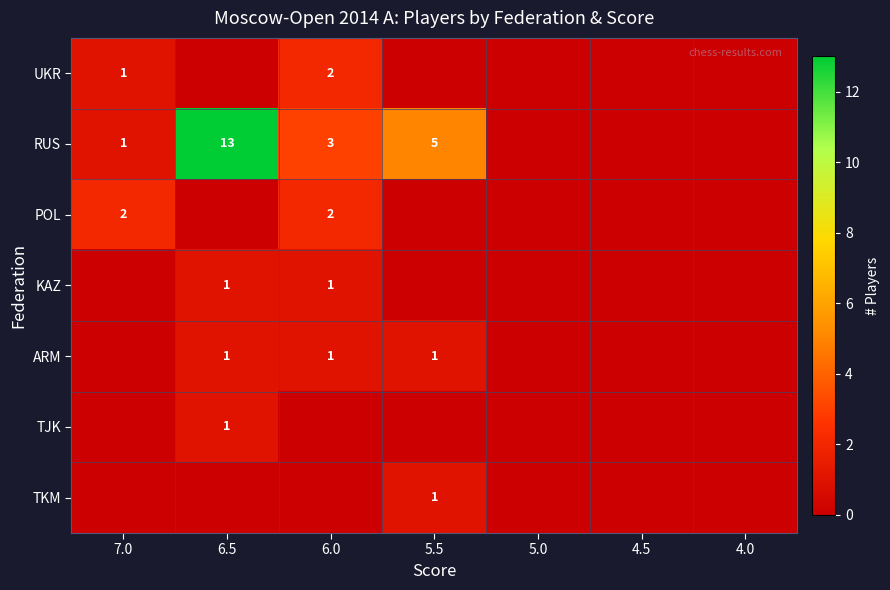

Is it true that TJK equals 0 at 6.5?

False